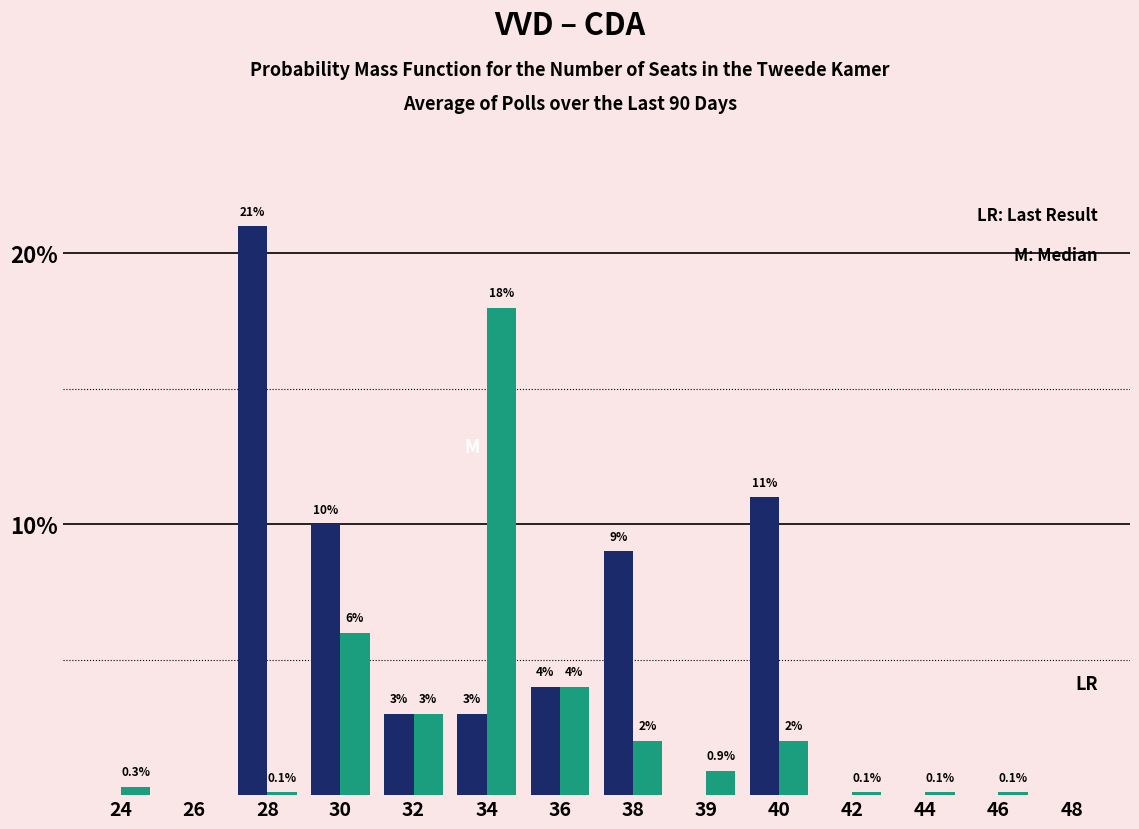

Reading right to left, list all the values displayed in this chart.

VVD: 48=0.0	46=0.0	44=0.0	42=0.0	40=11.0	39=0.0	38=9.0	36=4.0	34=3.0	32=3.0	30=10.0	28=21.0	26=0.0	24=0.0
CDA: 48=0.0	46=0.1	44=0.1	42=0.1	40=2.0	39=0.9	38=2.0	36=4.0	34=18.0	32=3.0	30=6.0	28=0.1	26=0.0	24=0.3